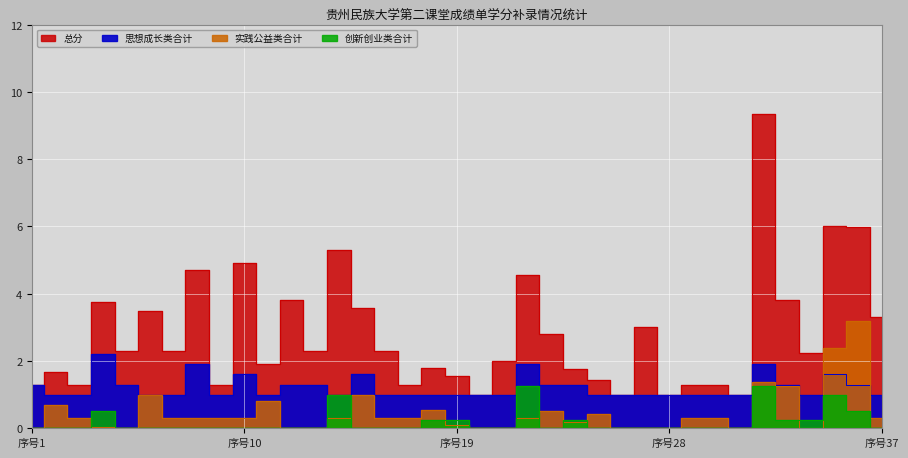

What is the total value across all series at 32?

13.9